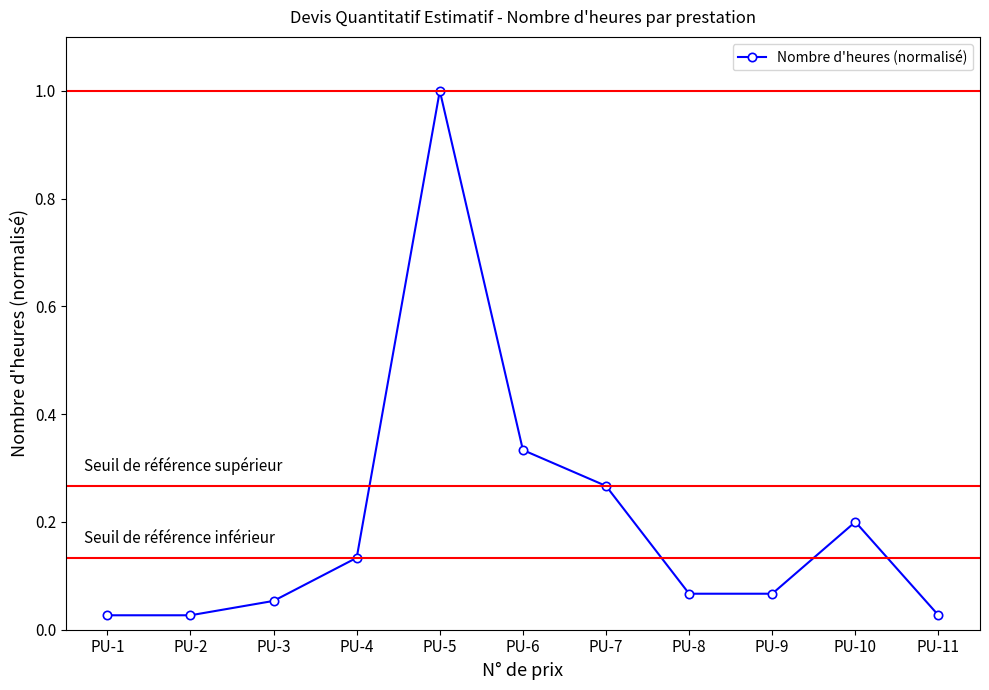

Which has a higher value, PU-7 or PU-9?

PU-7